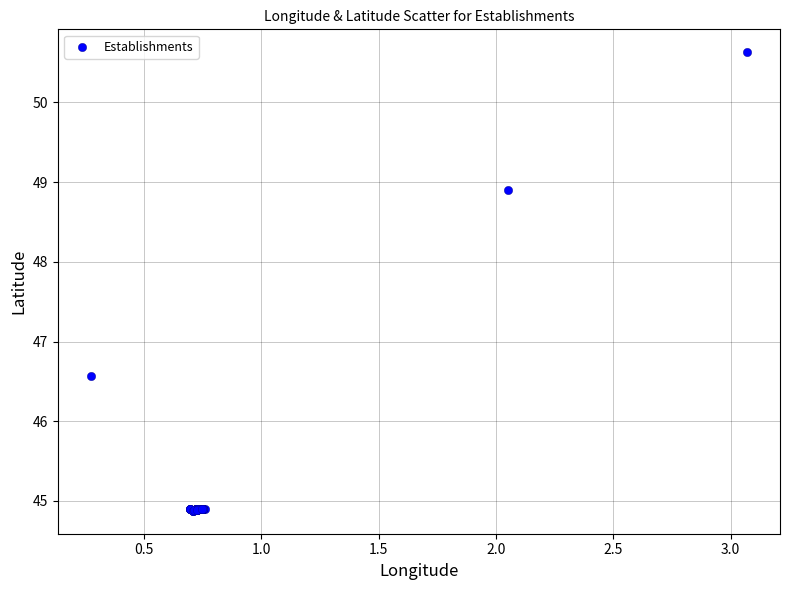

What Y value in the scatter plot is closest to 47?

46.6